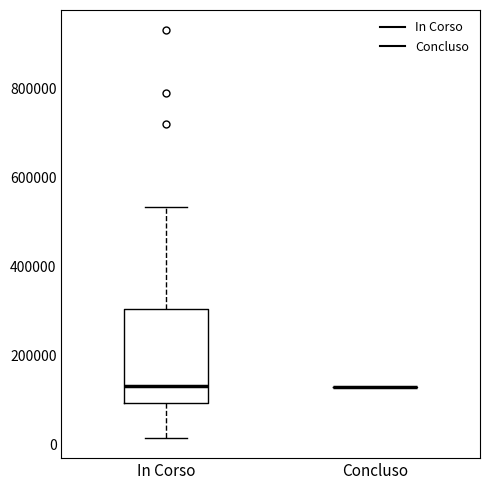

Reading left to right, transcribe this box plot: for each box, give where its median line is, the range the box spans, and where its two whiskers end, as read against the y-axis. The values are not printed on the chart, so give them approximately, as read against the axis.

In Corso: median 140000, box 100000 to 300000, whiskers 20000 to 540000
Concluso: box collapsed to a line at 140000, whiskers 140000 to 140000